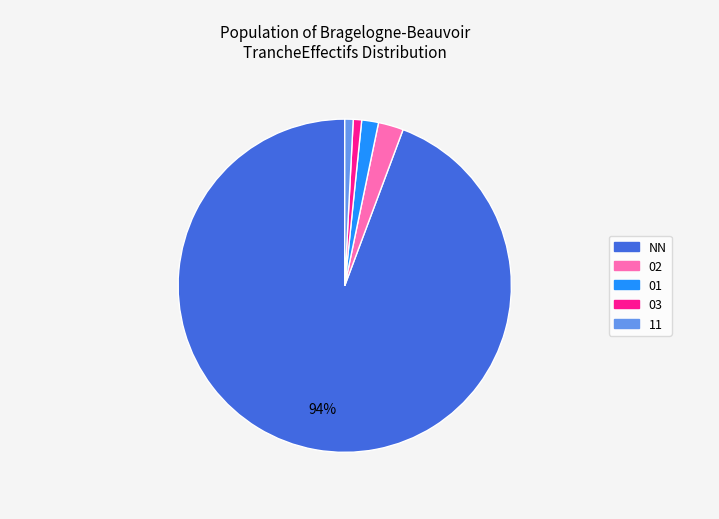

To the nearest percent, what is the average slice percentage?

20%